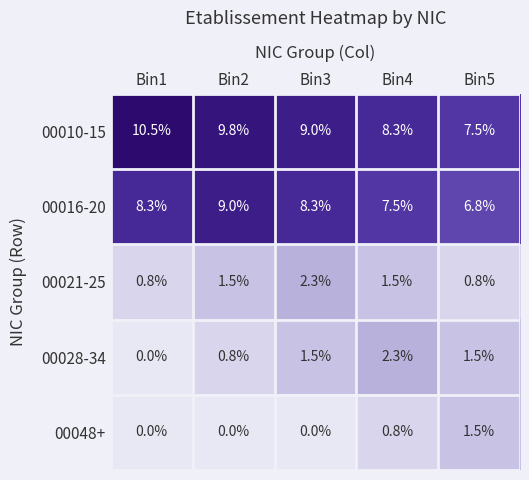

What is the sum of all 00016-20 values?

39.9